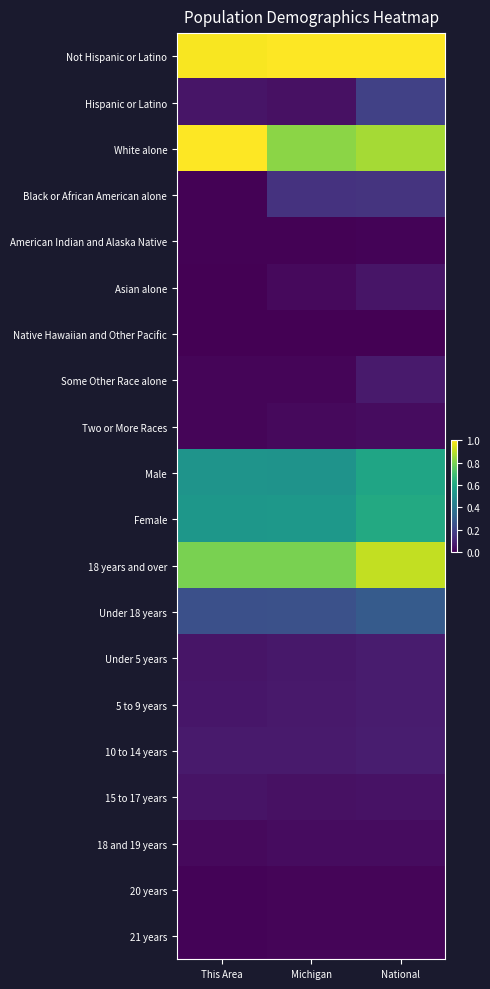

What is the total value across all series at Michigan?

4.5